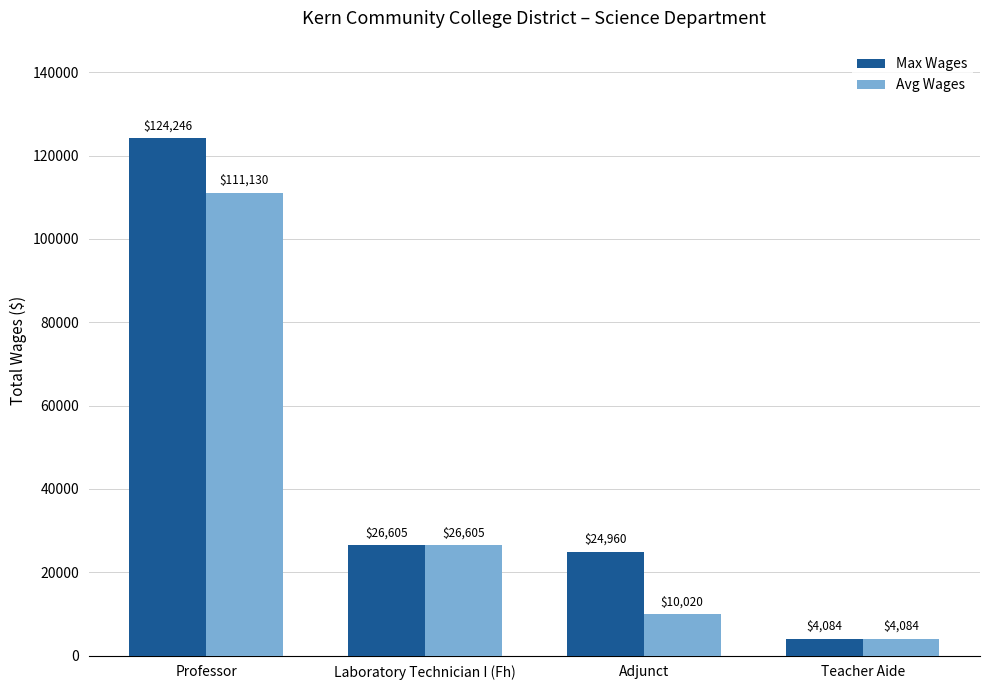

What is the maximum value shown in the chart?

124246.0